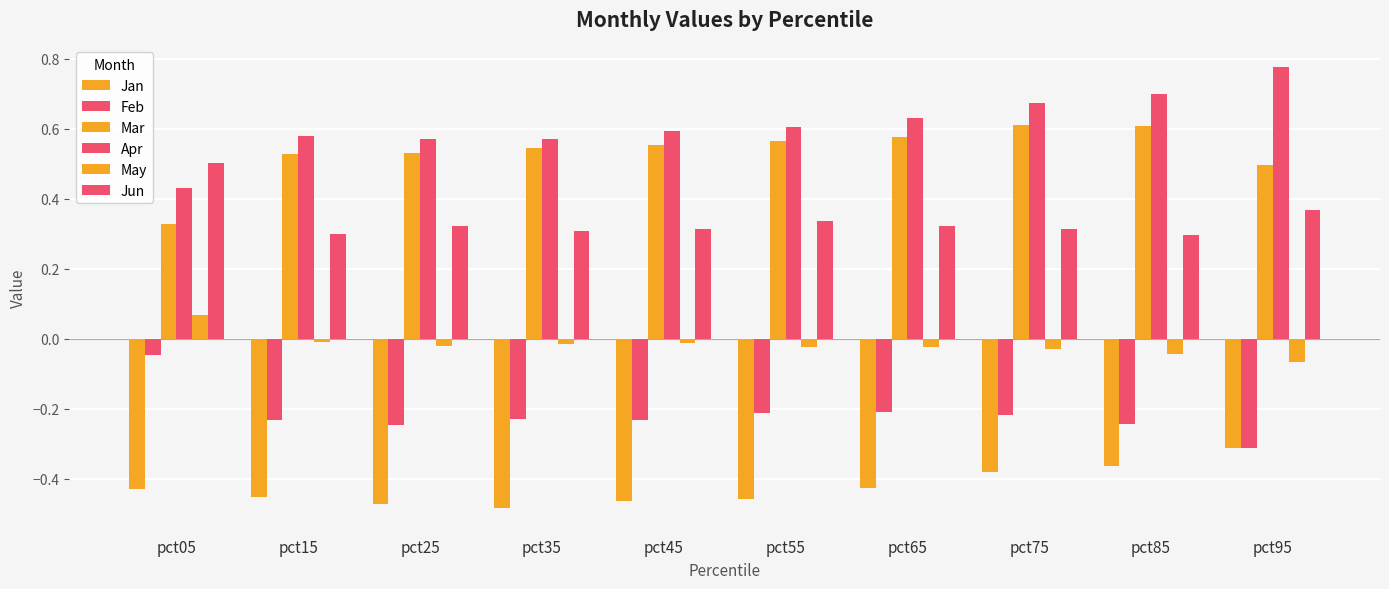

Are the bars horizontal?

No